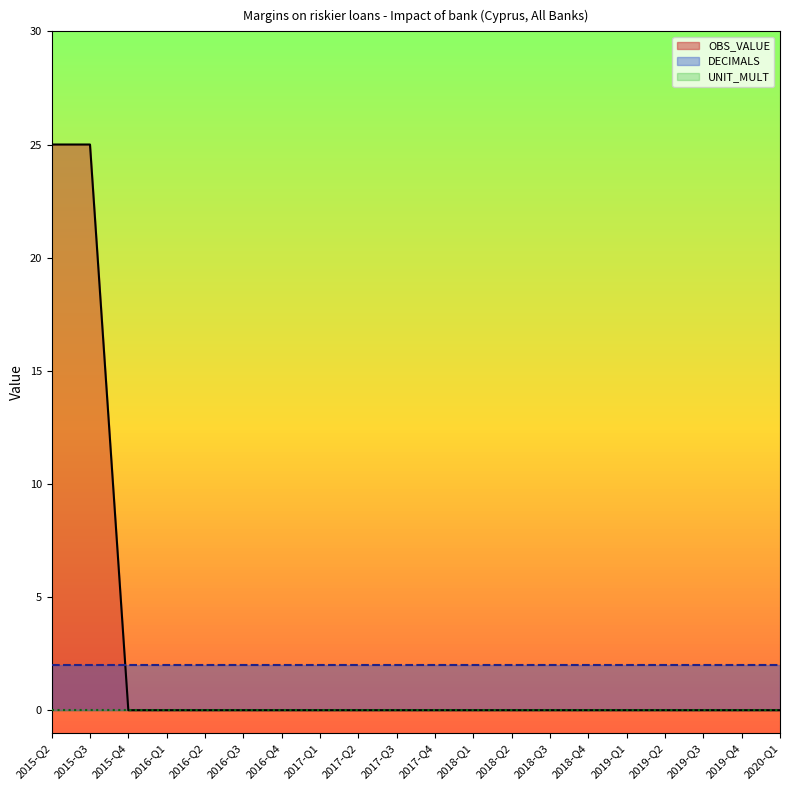

True or false: DECIMALS has more than 0 interior local peaks.

False